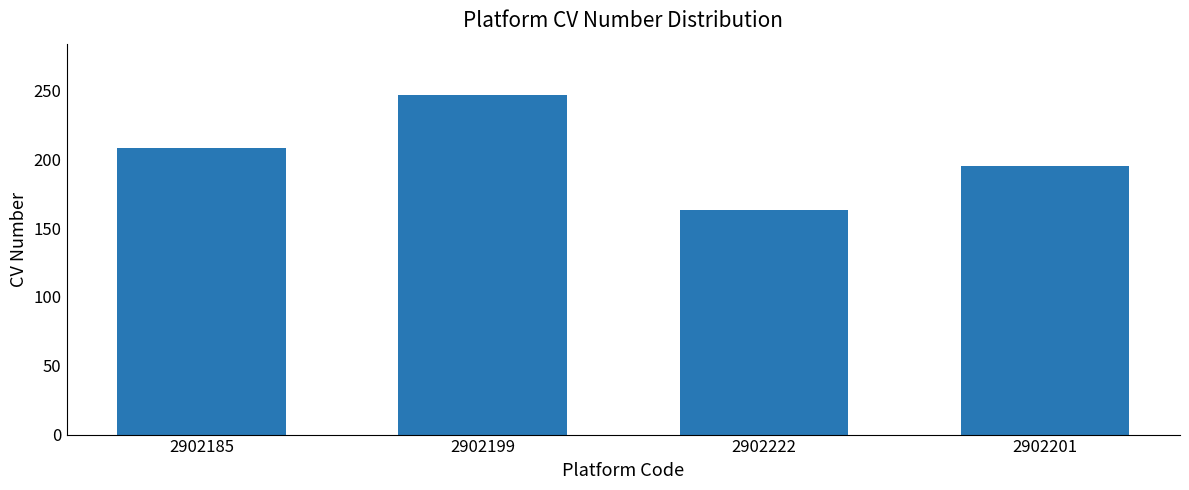

Is it true that the value at 2902201 is 195?

True